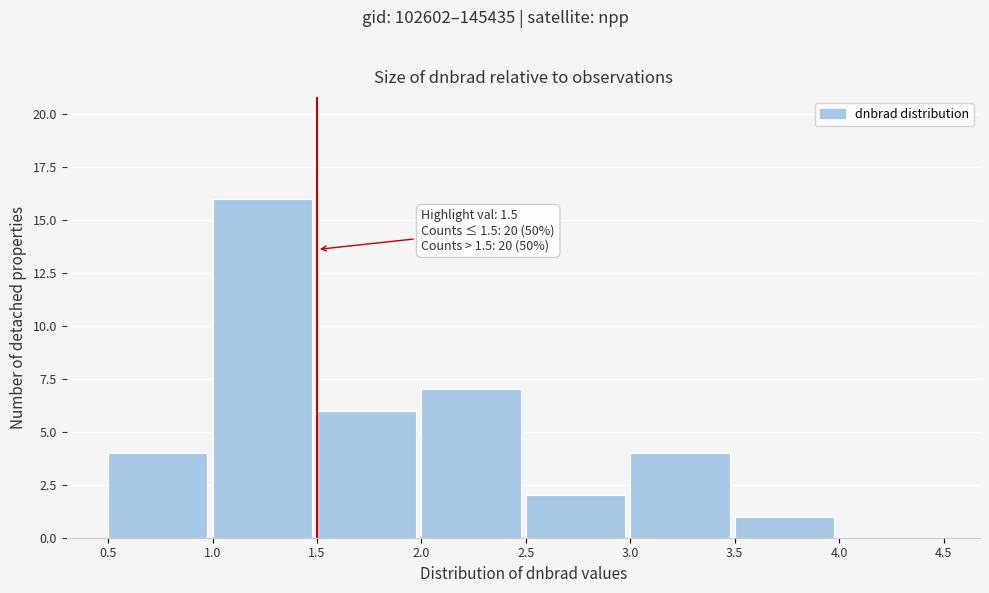

Over which range of the x-axis is the bar tallest?

1.0 to 1.5